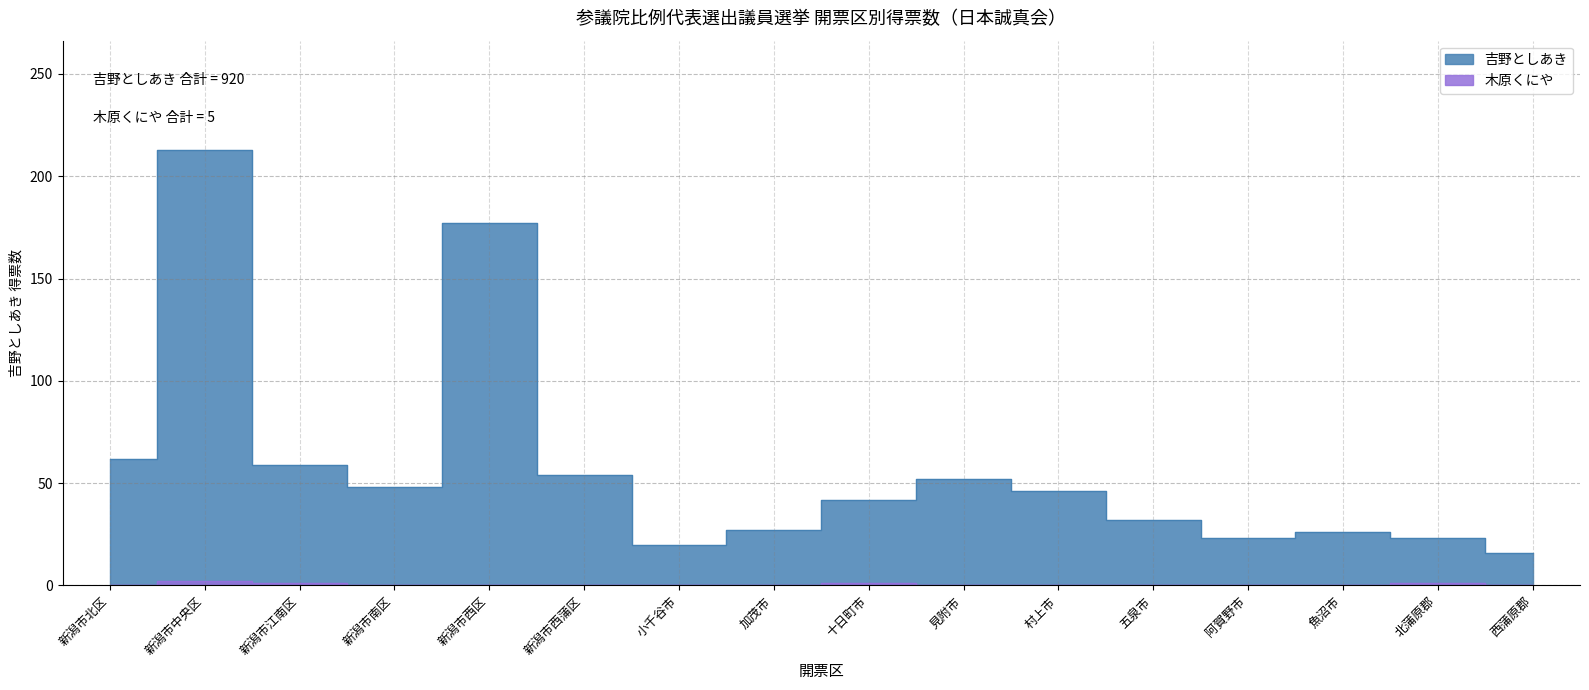

In 吉野としあき, how many points are lower than both neighbors (excluding endpoints)?

3